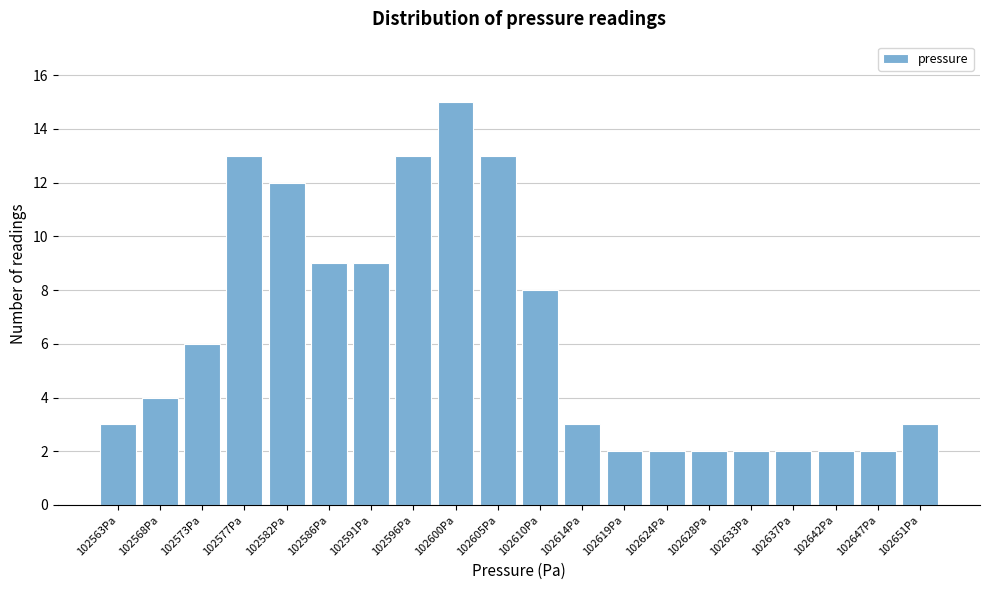

Reading left to right, transcribe all the data shown in this chart.

3	4	6	13	12	9	9	13	15	13	8	3	2	2	2	2	2	2	2	3